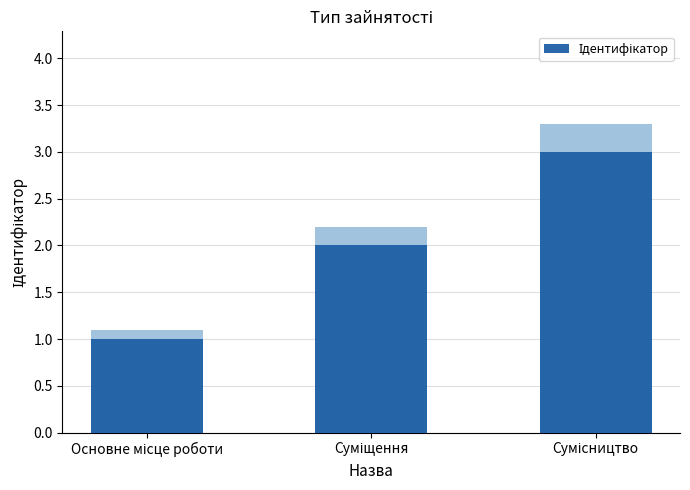

Rank the categories by value from highest to lowest.

Сумісництво, Суміщення, Основне місце роботи